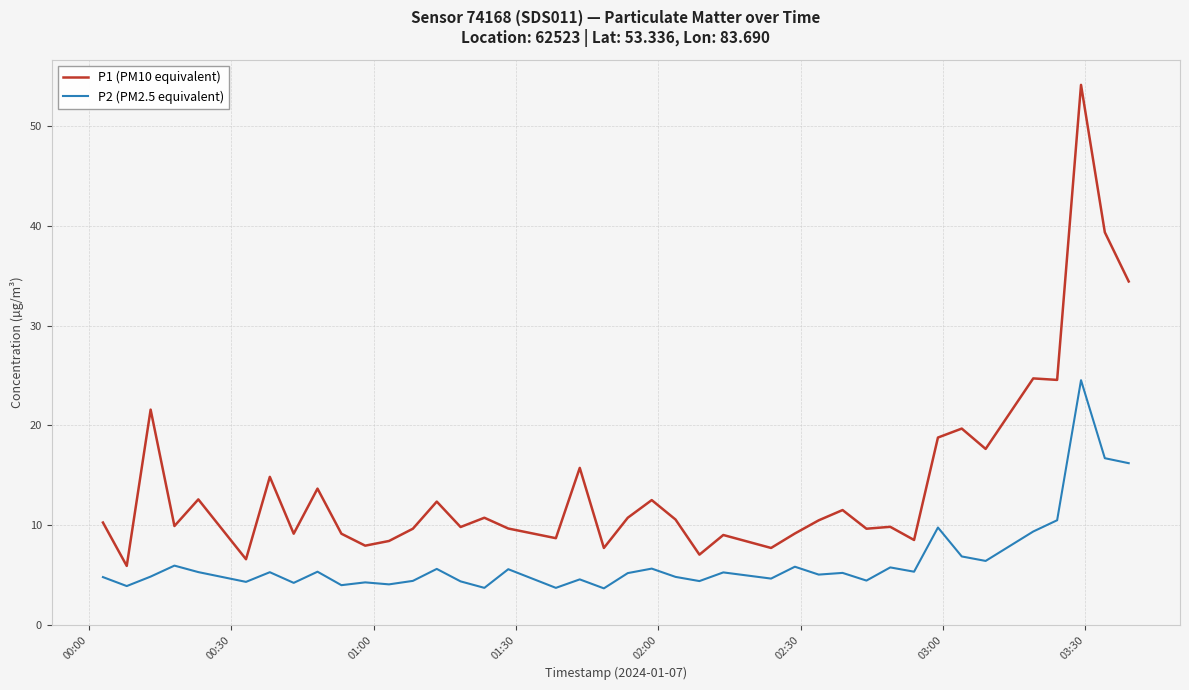

Does the chart have visible grid lines?

Yes